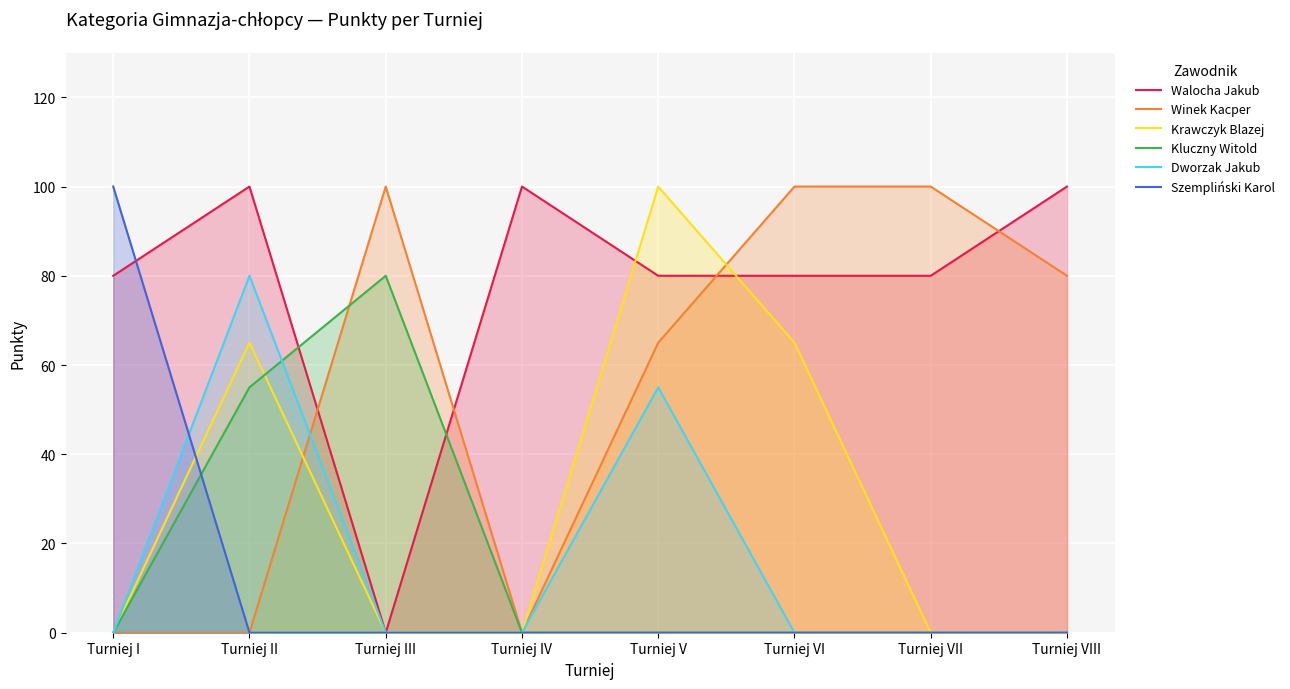

Is the value of Krawczyk Blazej at Turniej VIII greater than the value of Szempliński Karol at Turniej I?

No